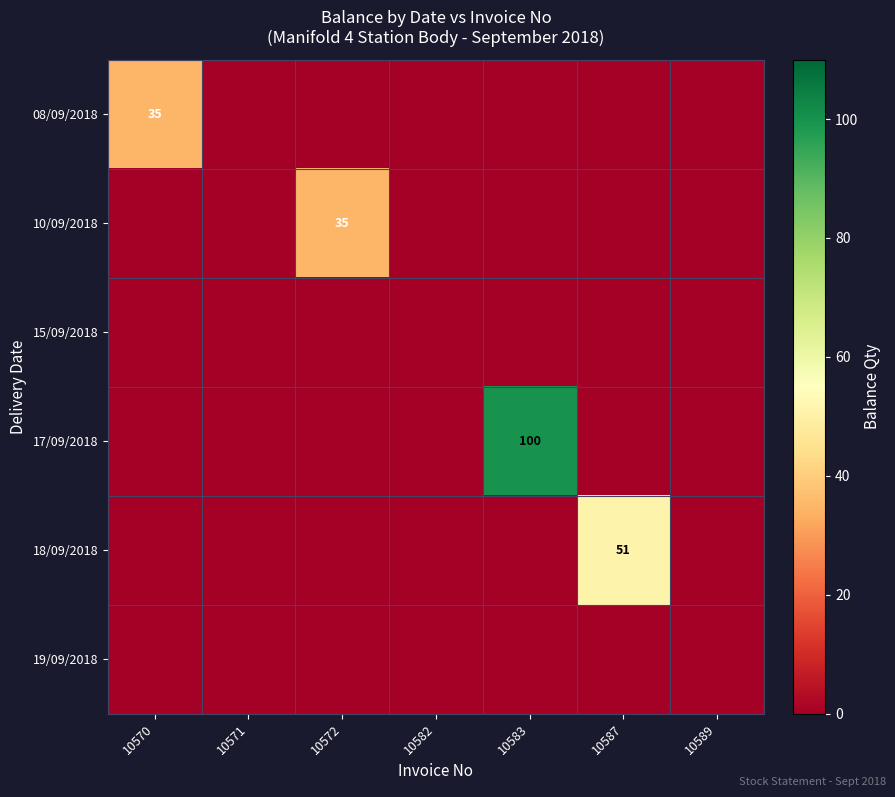

True or false: 10/09/2018 has a value of 35 at 10572.

True